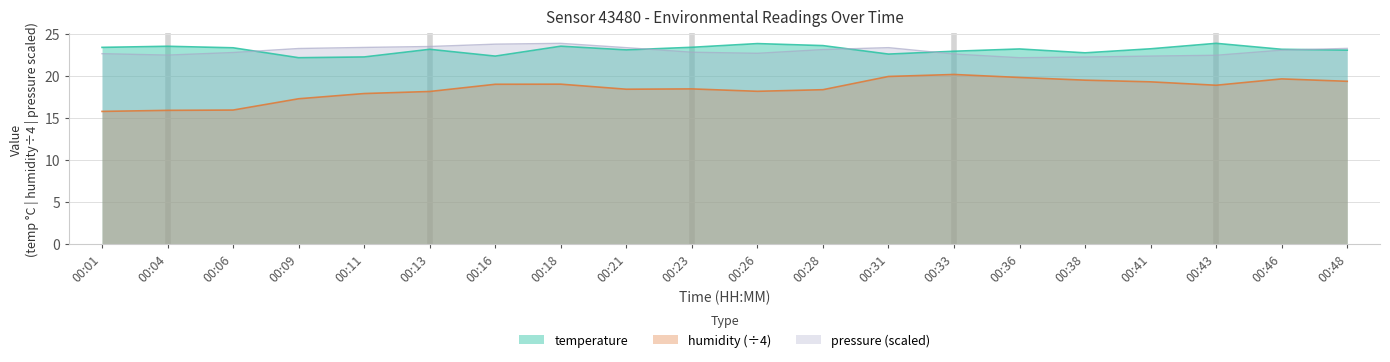

Reading left to right, transcribe all the data shown in this chart.

temperature: 23.4	23.6	23.4	22.2	22.3	23.2	22.4	23.6	23.1	23.4	23.9	23.6	22.6	23.0	23.2	22.8	23.2	23.9	23.2	23.1
humidity: 15.8	15.9	16.0	17.3	17.9	18.2	19.0	19.0	18.4	18.5	18.2	18.4	20.0	20.2	19.8	19.5	19.3	18.9	19.7	19.4
pressure_scaled: 22.7	22.5	22.8	23.3	23.4	23.5	23.8	23.9	23.4	22.8	22.7	23.2	23.4	22.6	22.2	22.3	22.4	22.5	23.1	23.3